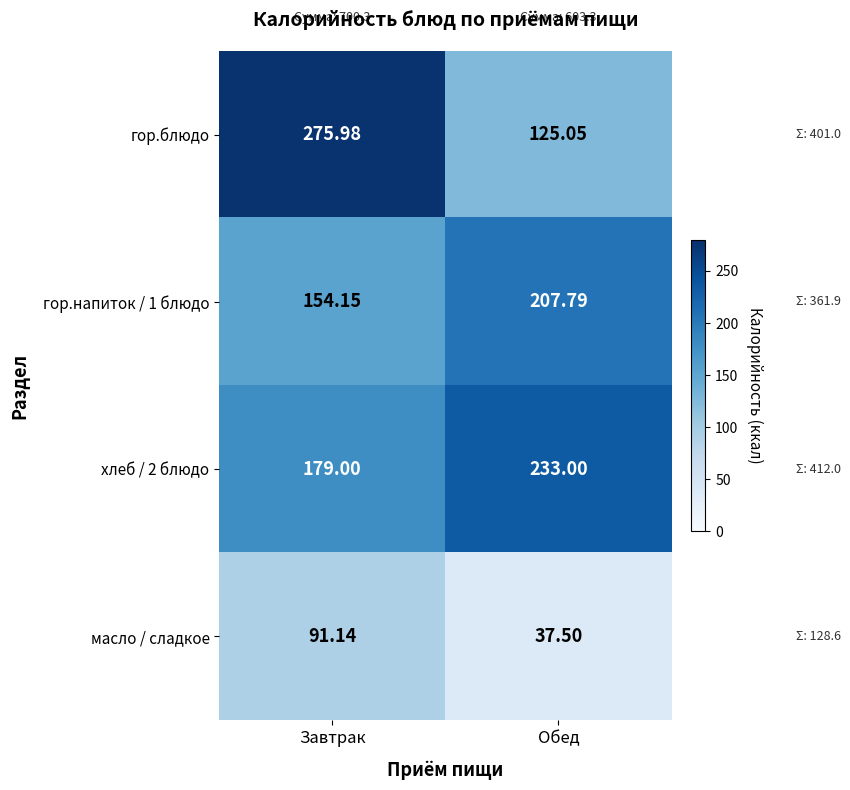

Which label corresponds to the smallest value in the chart?

Обед